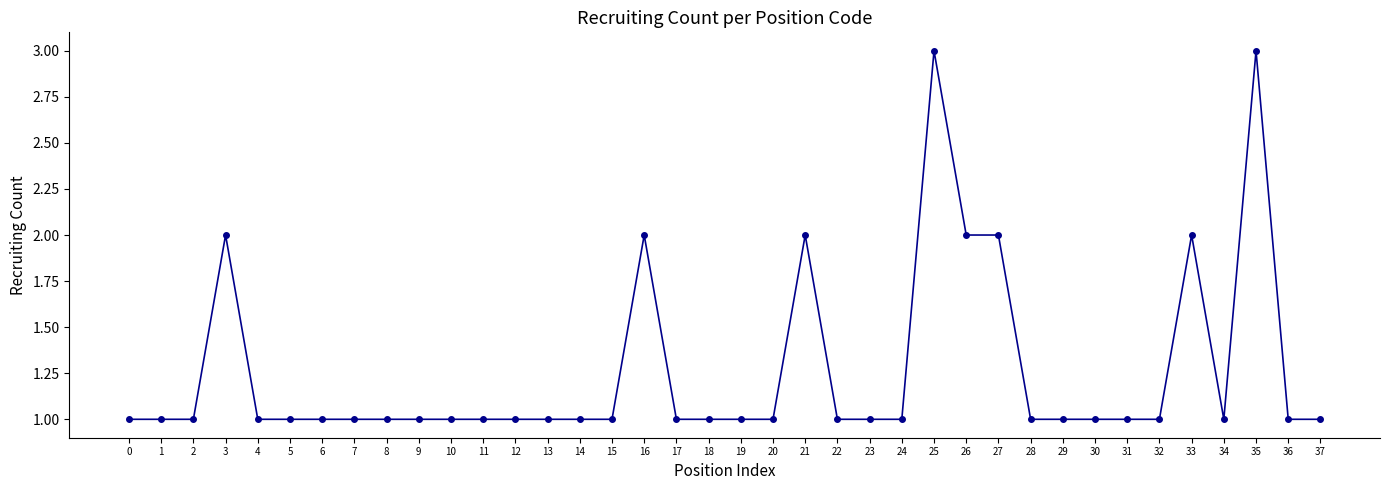

What value does the data have at 17?

1